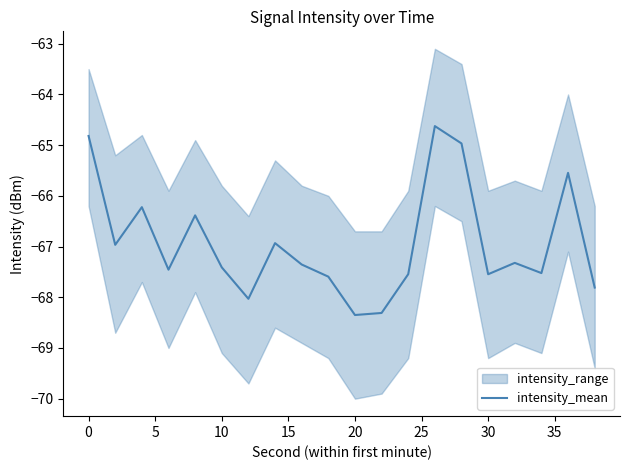

What is the minimum value for intensity_mean?

-68.4